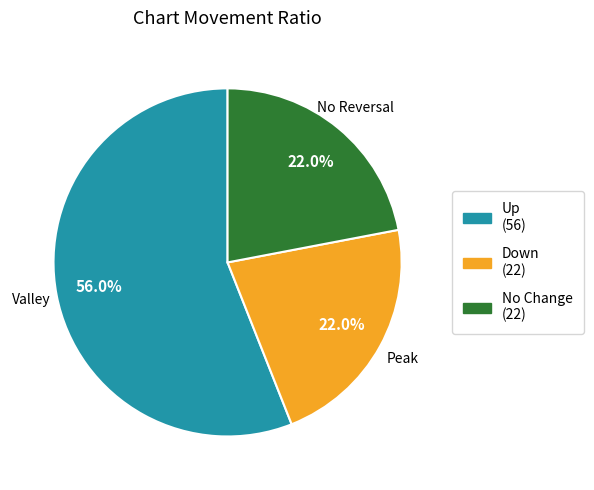

What percentage do No Change (22) and Up (56) together represent?

78.0%